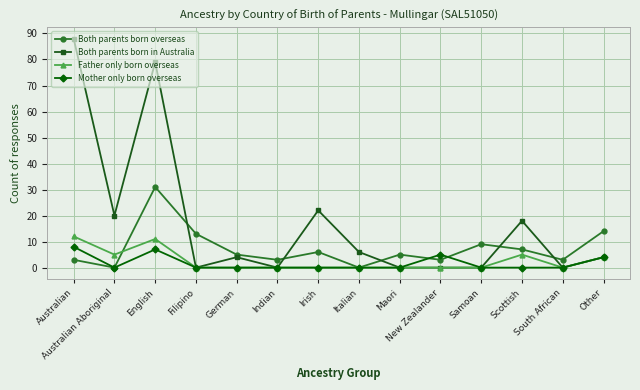

Which series has the widest spread of values?

Both parents born in Australia